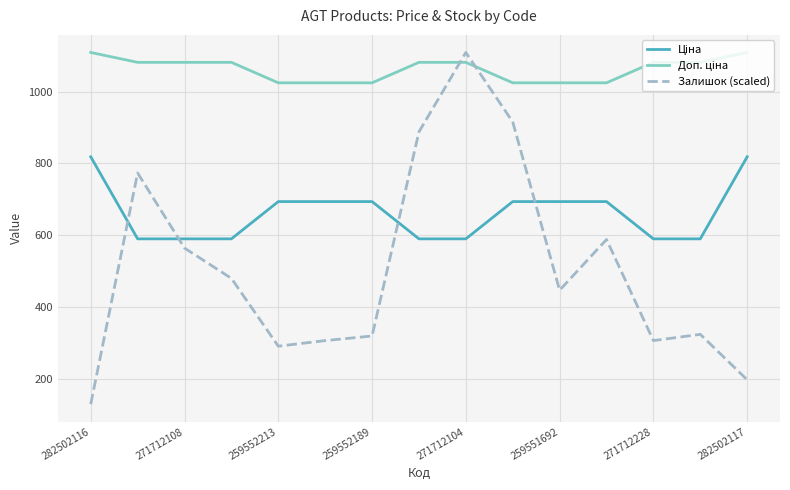

What is the smallest value displayed?

129.4